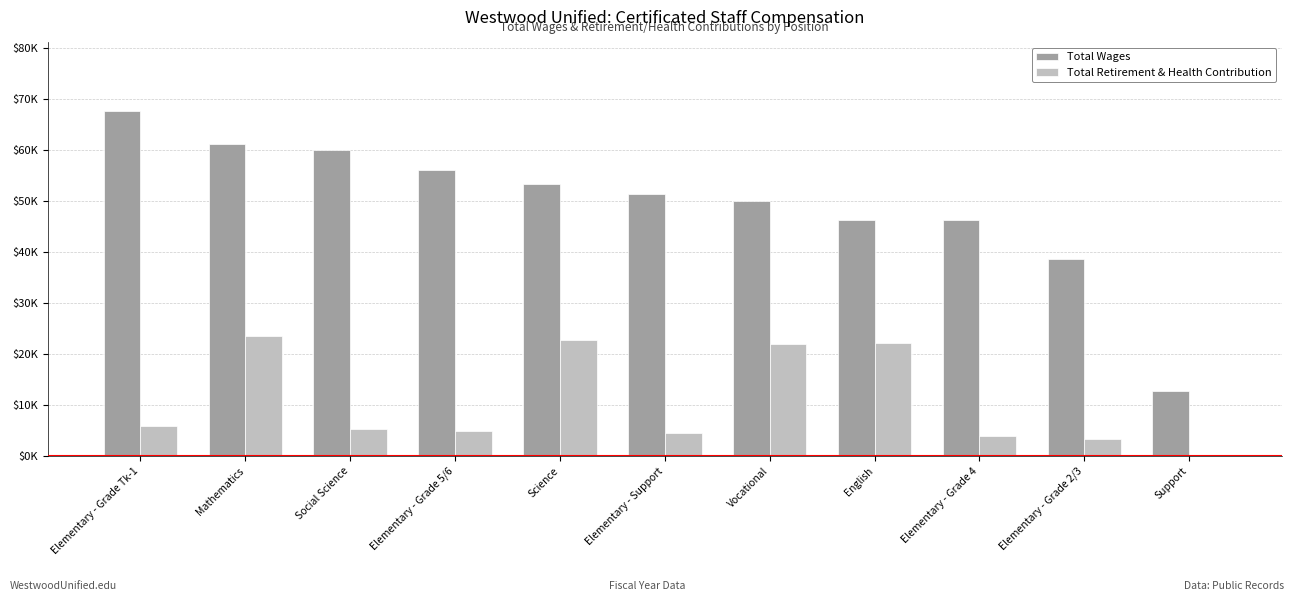

What is the label of the 3rd bar from the right?

Elementary - Grade 4